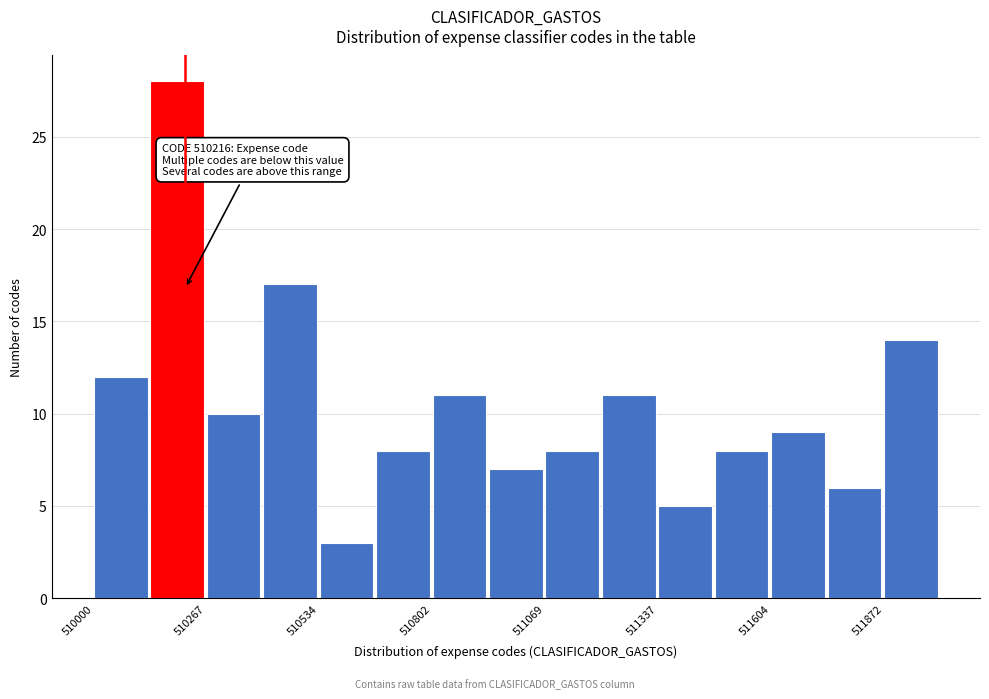

Read against the x-axis, roughly where is the centre of the tallest bar?

510200